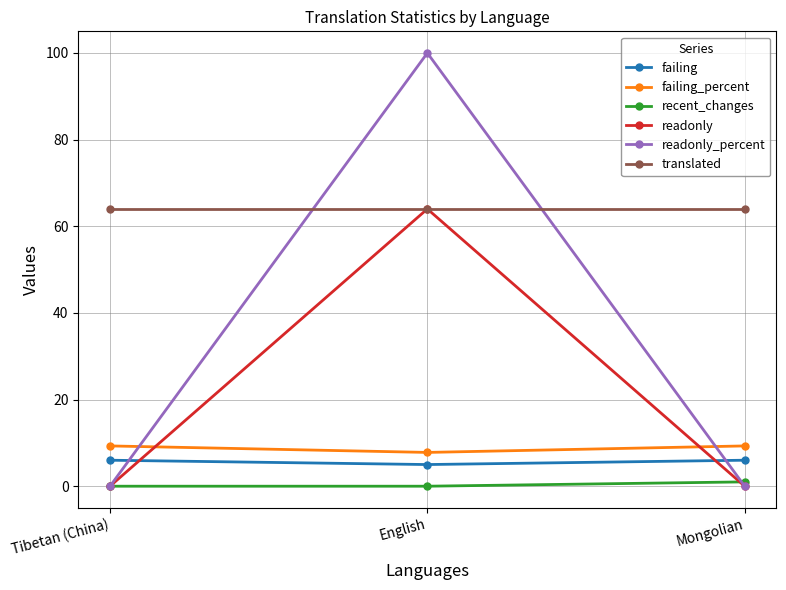

Which series has the largest range (max minus min)?

readonly_percent